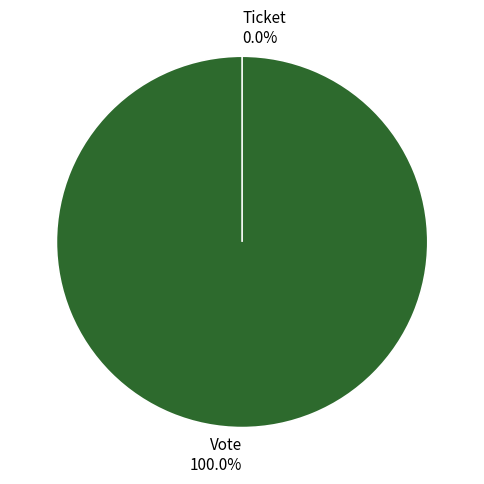

Rank the categories by value from lowest to highest.

Ticket, Vote